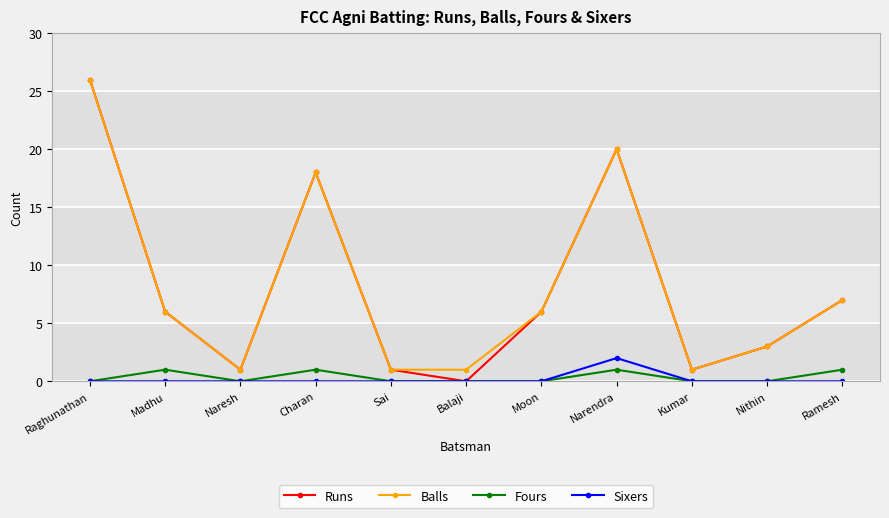

What is the label of the 10th point from the right?

Madhu